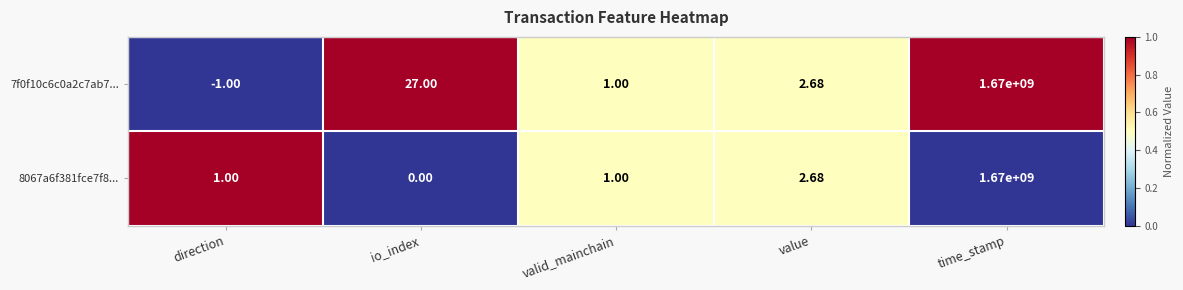

At which label is 7f0f10c6c0a2c7ab7... closest to 834999999?

io_index